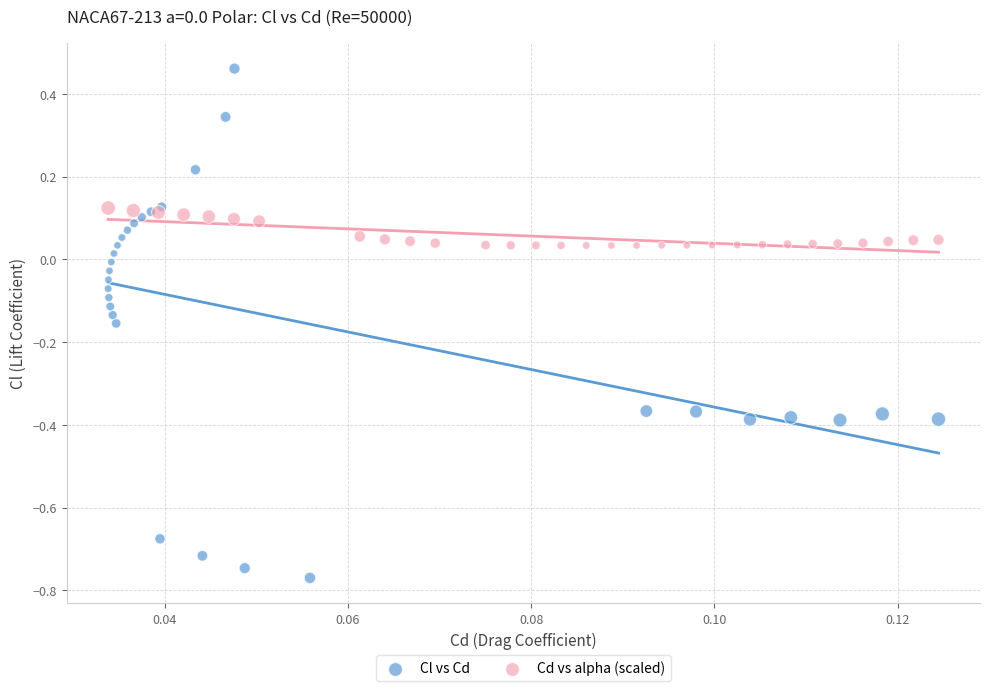

Which series has the widest spread of Y values?

Cl vs Cd